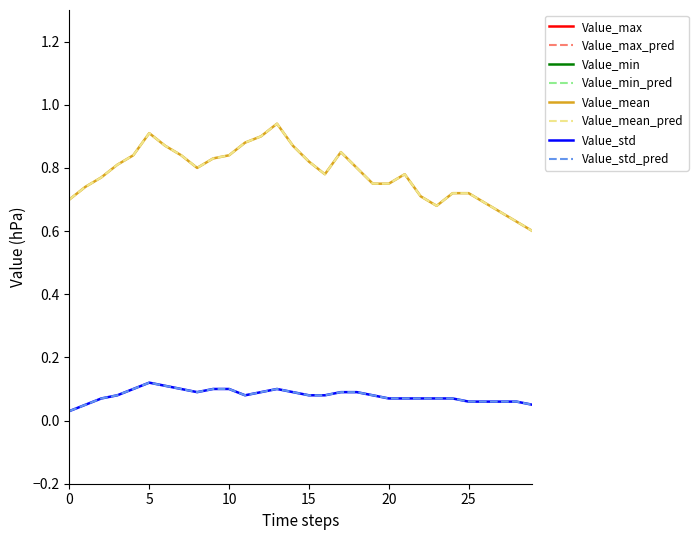

How many lines are shown in the chart?

4